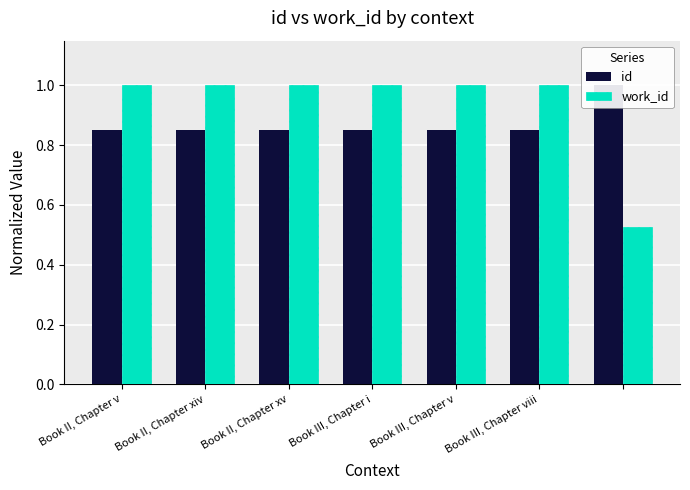

What is the smallest value displayed?

0.5